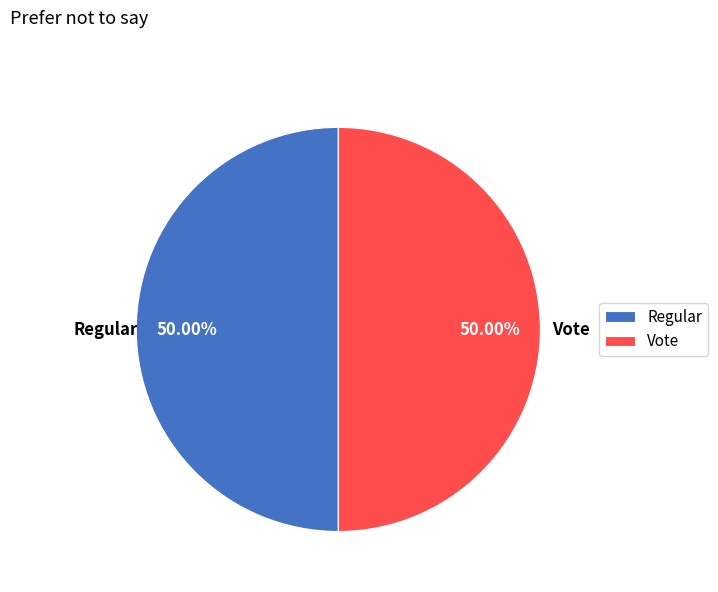

Do Vote and Regular together represent more than half of the pie?

Yes